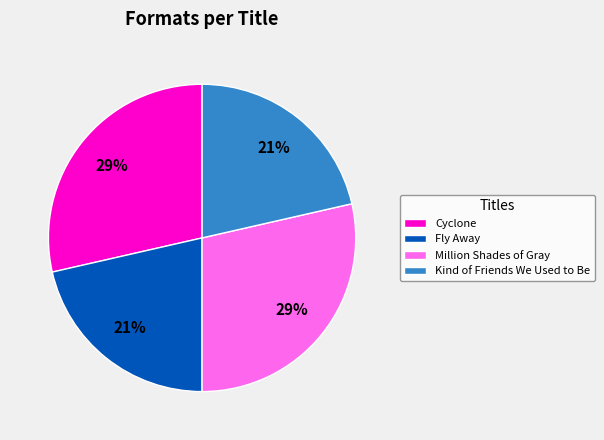

Is Fly Away the majority of the pie?

No